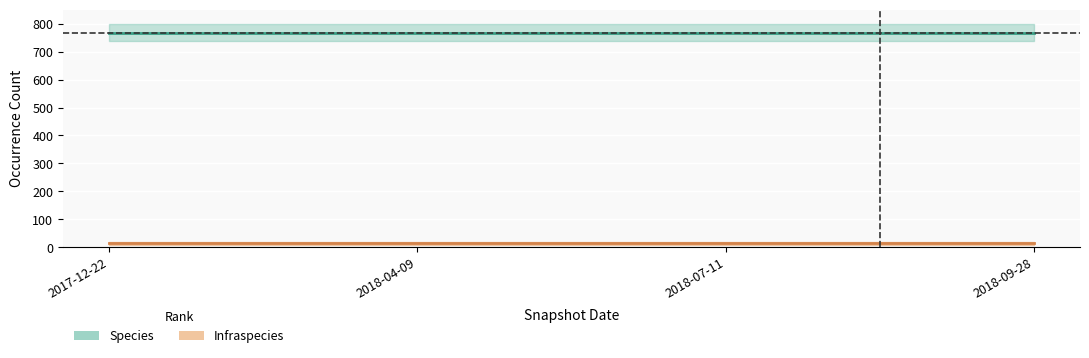

True or false: Species and Infraspecies intersect in this chart.

False